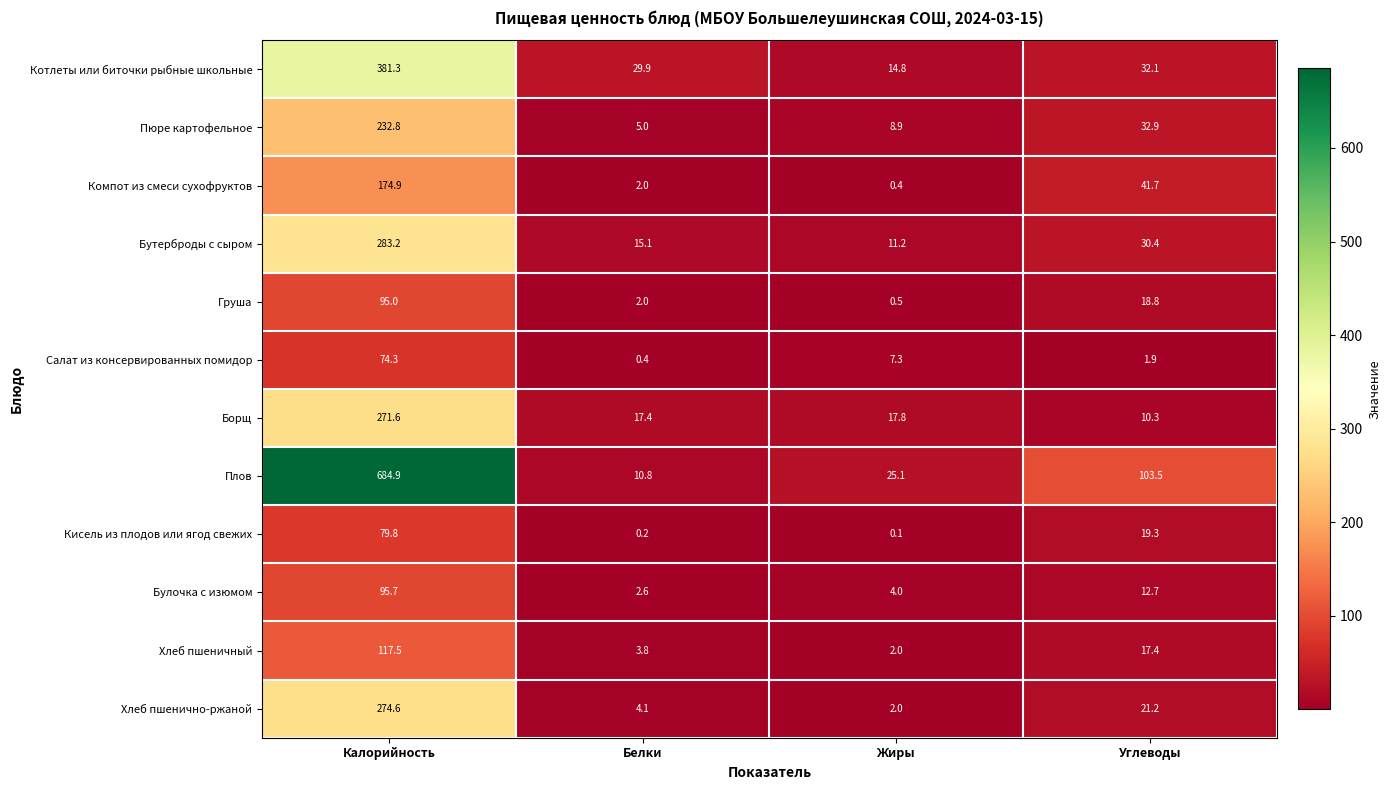

What is the difference between the Борщ values at Белки and Углеводы?

7.1